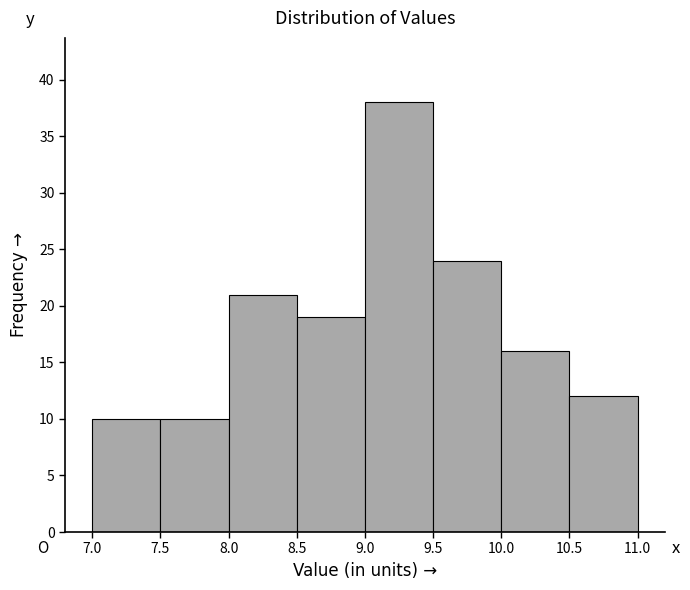

Reading left to right, transcribe this chart: for each bar, give the range it covers on the x-axis and its height. The values are not printed on the chart, so give them approximately, as read against the axis.

7.0 to 7.5: 10
7.5 to 8.0: 10
8.0 to 8.5: 21
8.5 to 9.0: 19
9.0 to 9.5: 38
9.5 to 10.0: 24
10.0 to 10.5: 16
10.5 to 11.0: 12